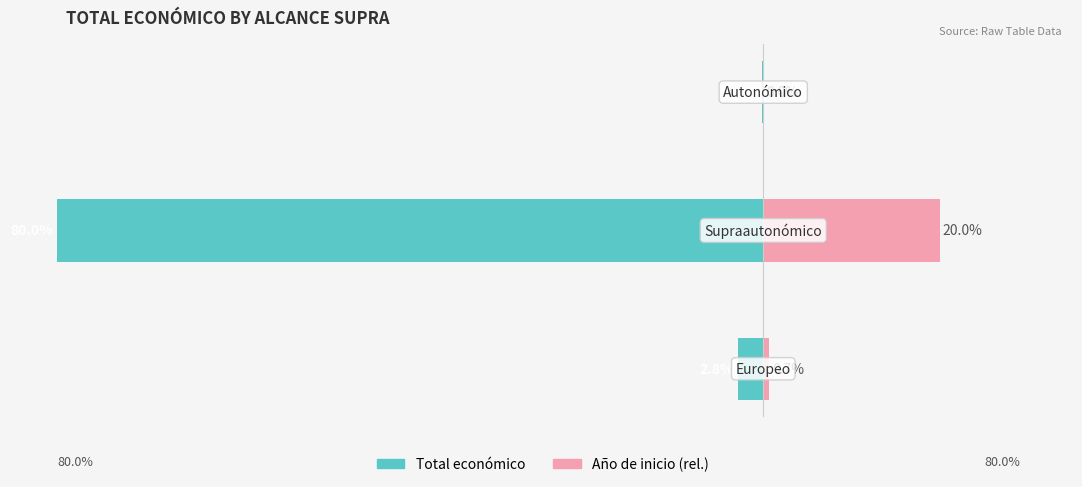

How many series are shown in this chart?

2